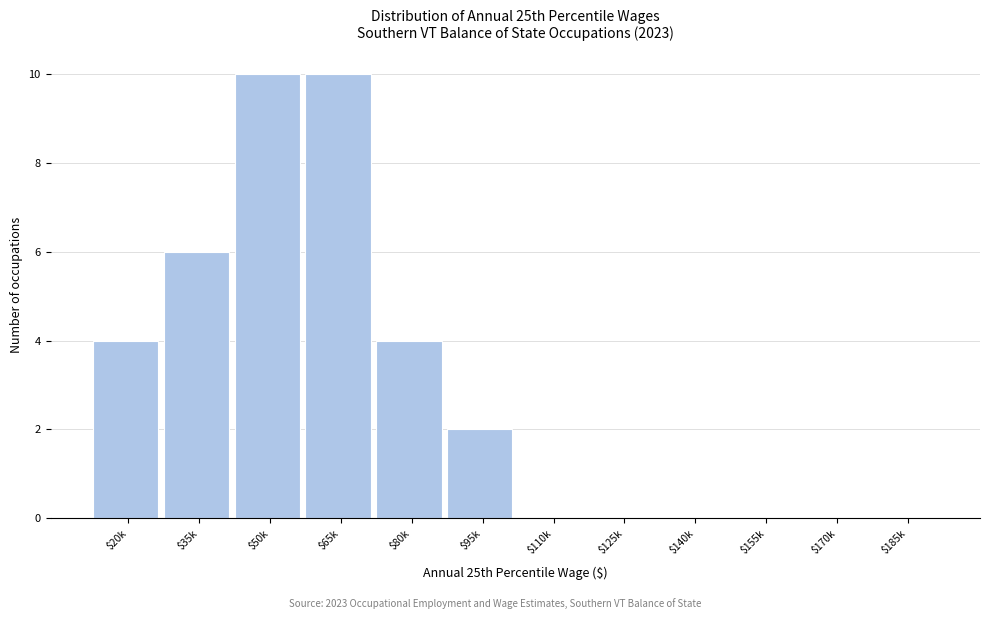

The value at $35k is 6. True or false?

True